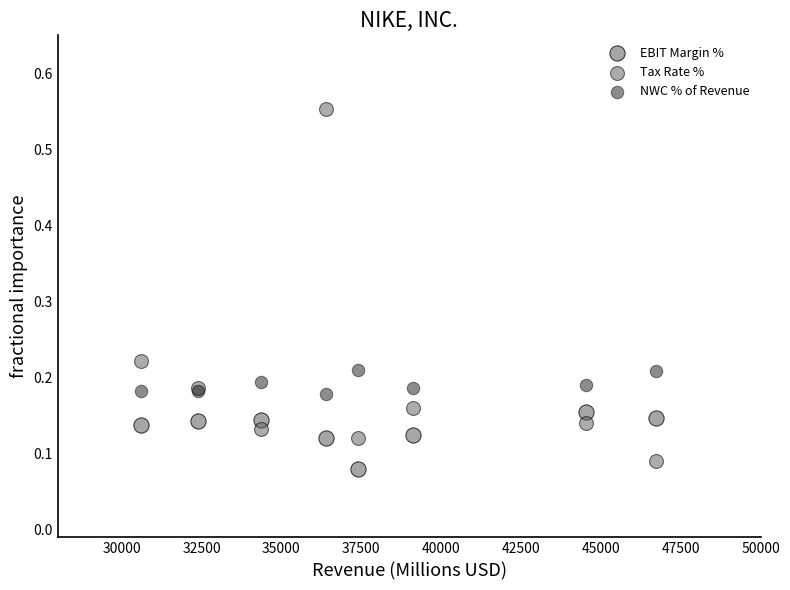

Which series reaches the maximum Y coordinate?

Tax Rate %